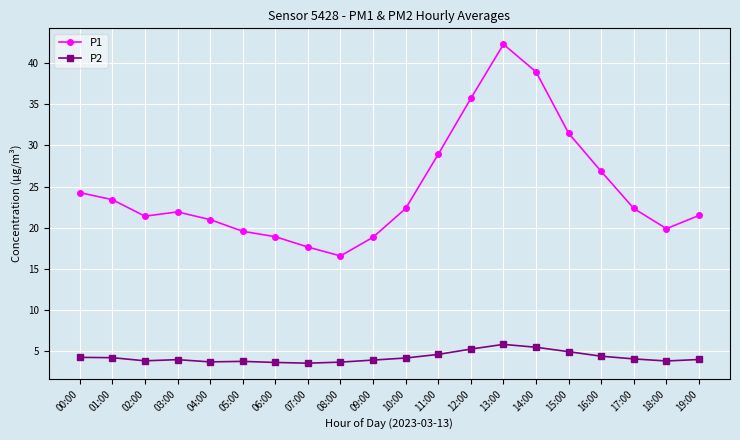

Which series has the largest range (max minus min)?

P1